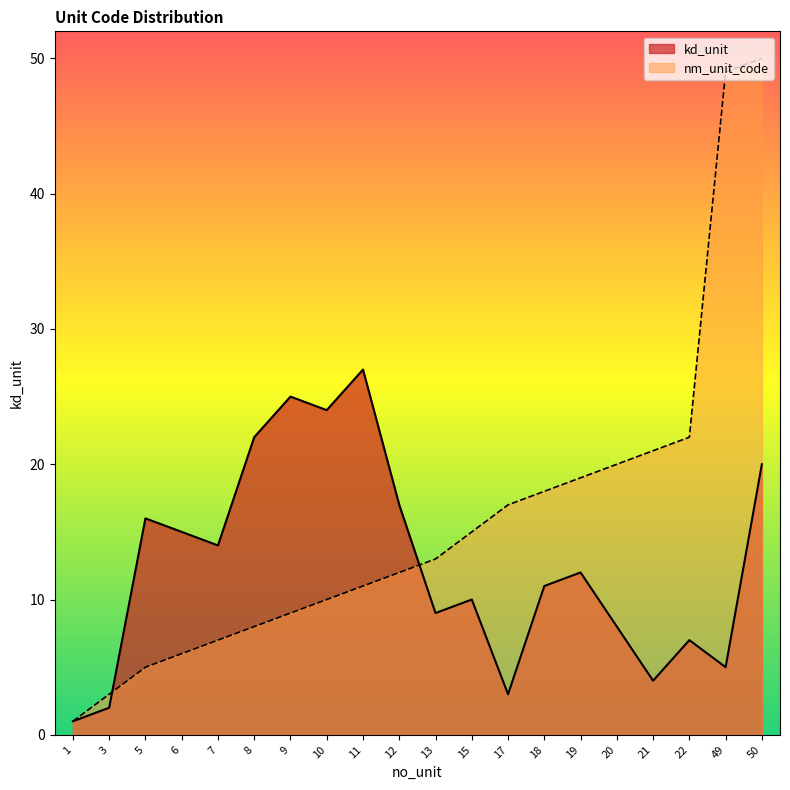

List the labels in order of nm_unit_code value, smallest first.

1, 3, 5, 6, 7, 8, 9, 10, 11, 12, 13, 15, 17, 18, 19, 20, 21, 22, 49, 50